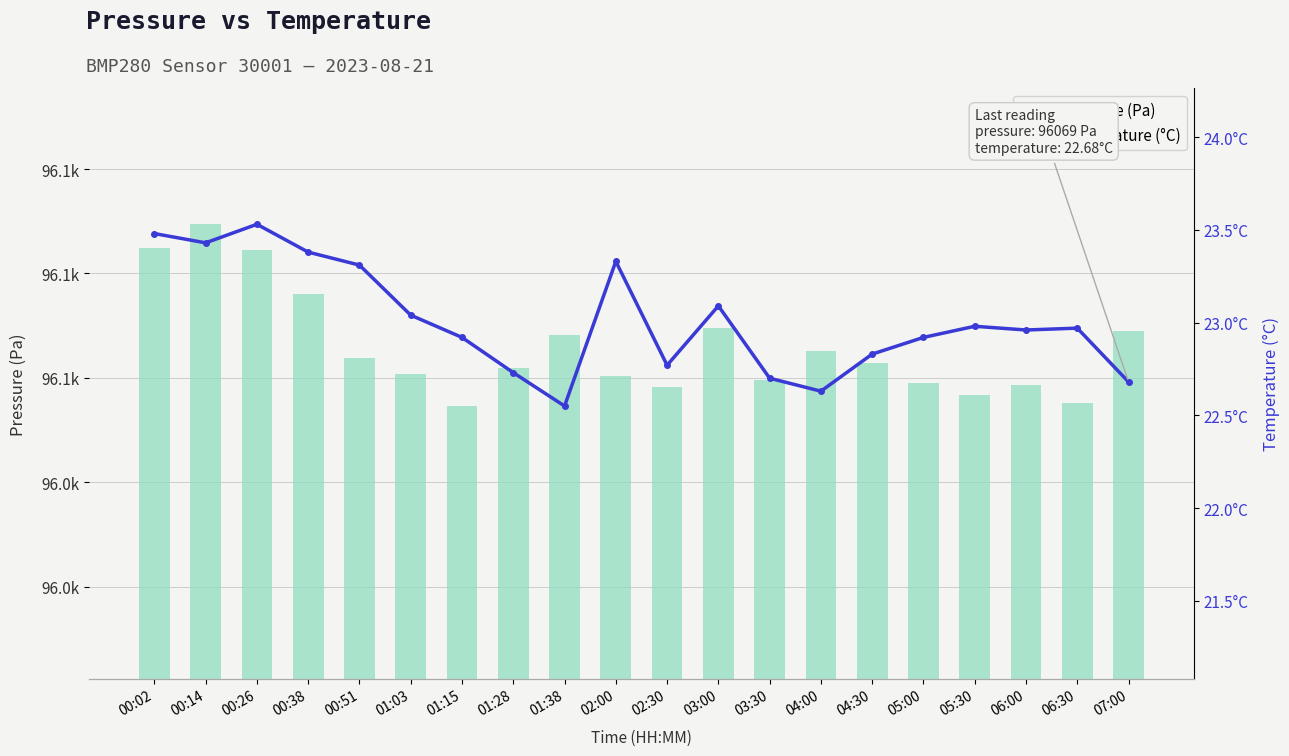

Is the value of temperature at 07:00 greater than the value of pressure at 00:02?

No